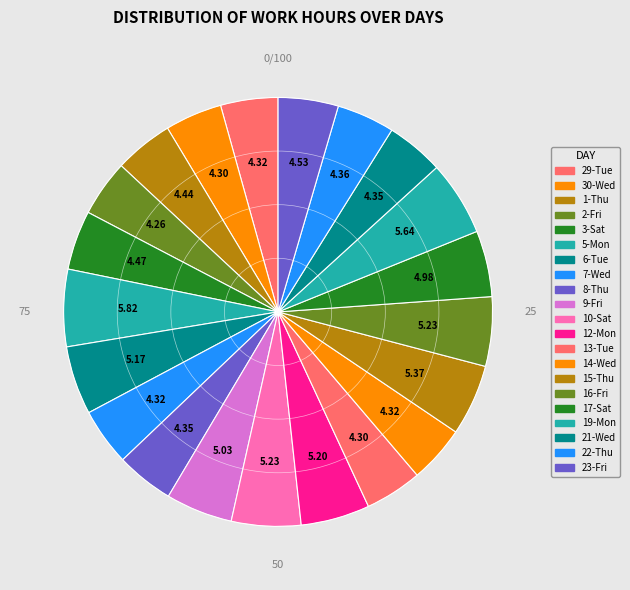

How many segments does this pie chart have?

21